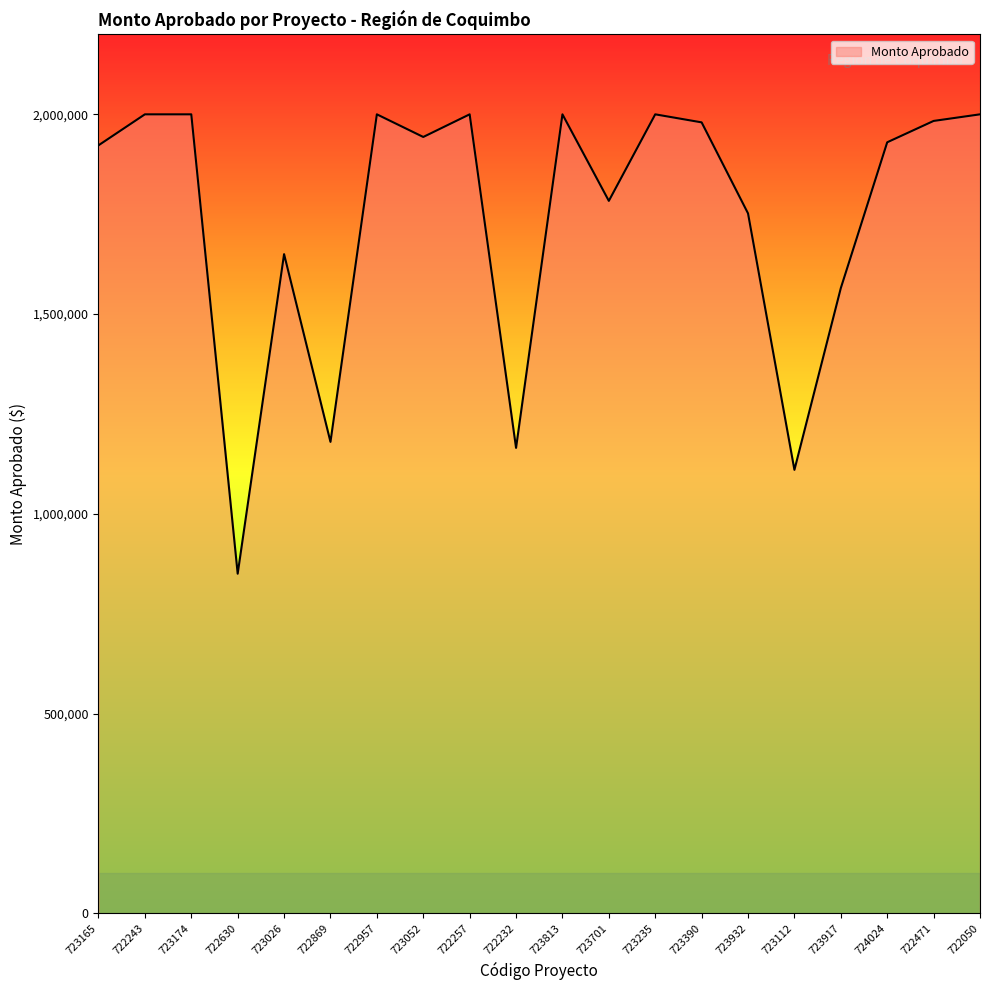

What is the smallest value displayed?

850000